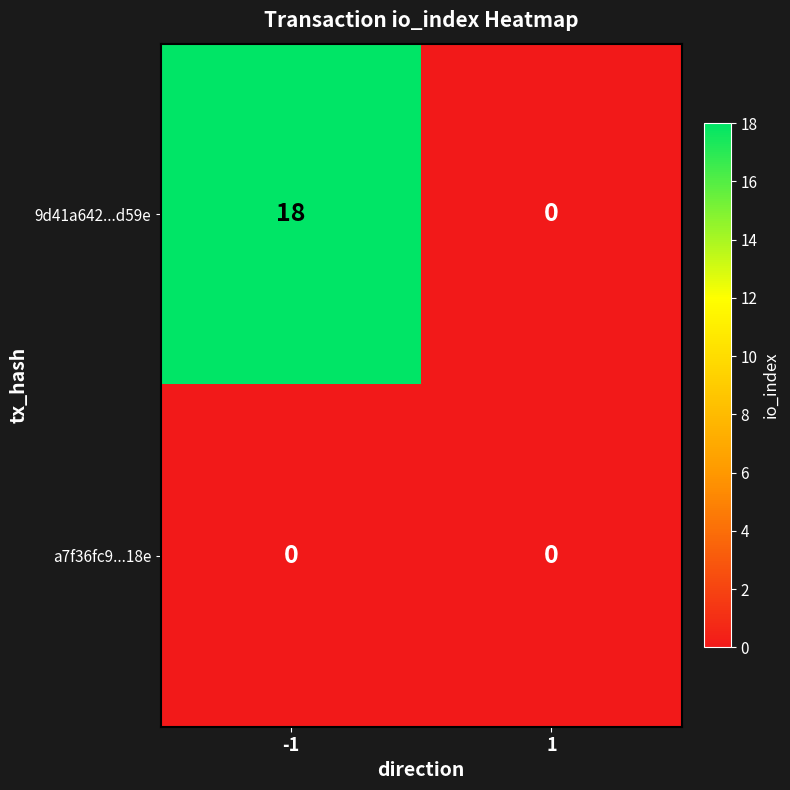

At which category is the sum across all series the highest?

-1